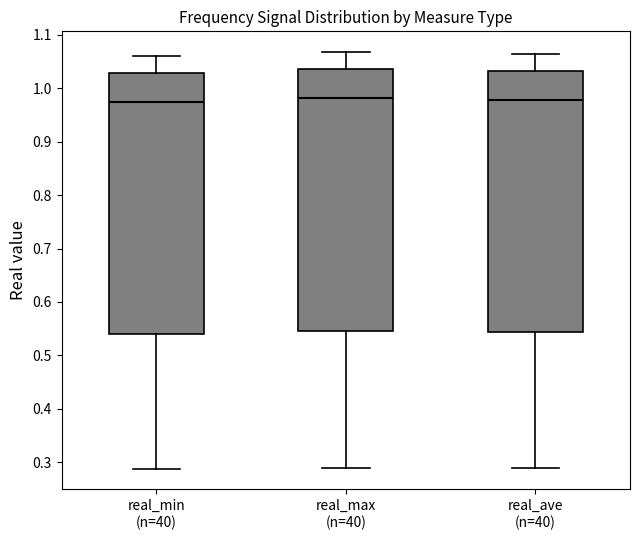

Where does the median line of the box for real_ave (n=40) sit on the y-axis? The values are not printed on the chart, so give them approximately, as read against the axis.

0.98